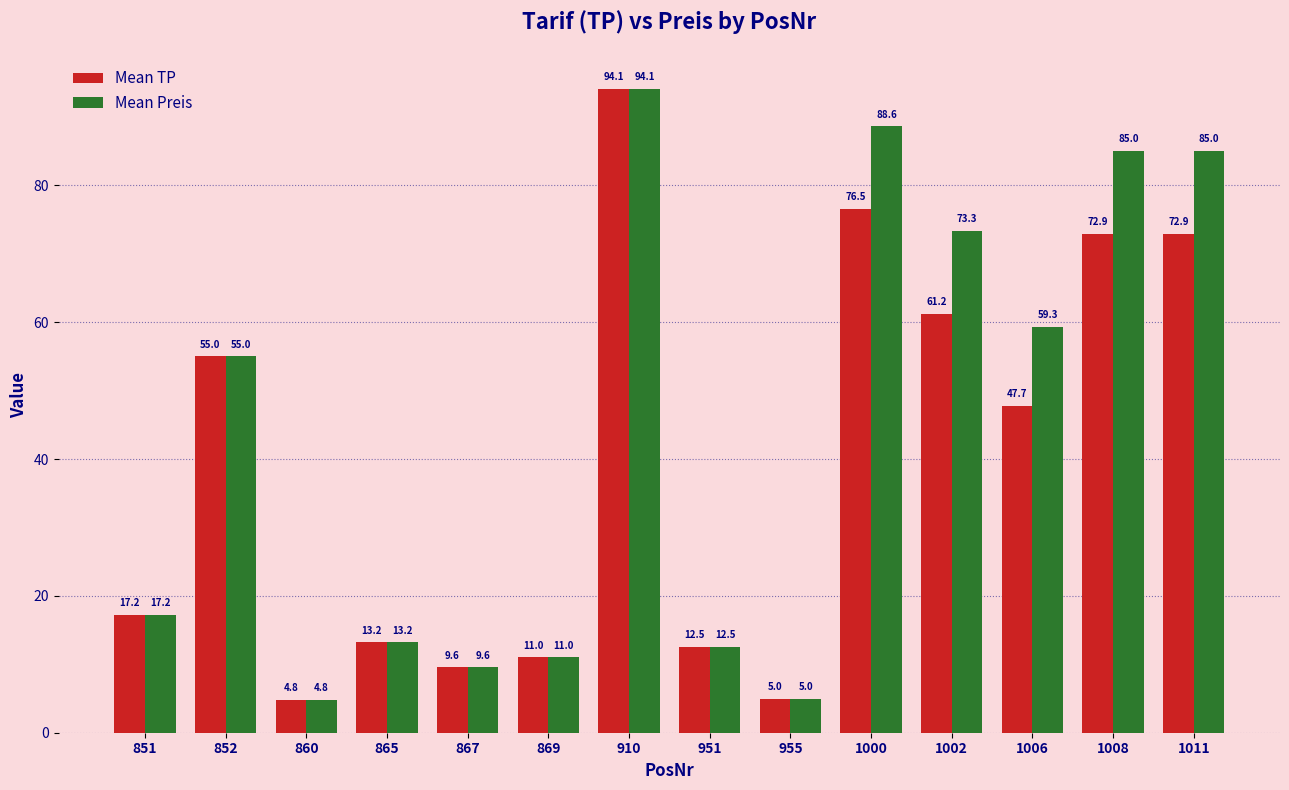

What is the smallest value displayed?

4.8